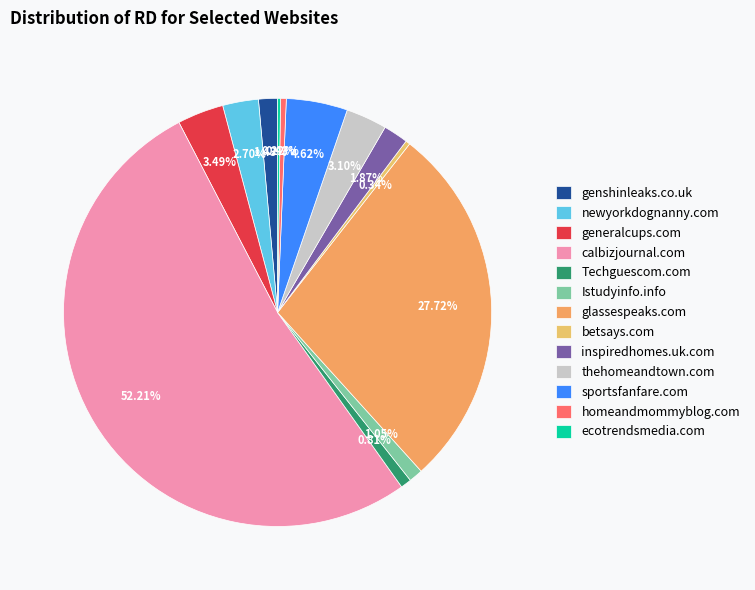

True or false: ecotrendsmedia.com accounts for 0% of the total.

True